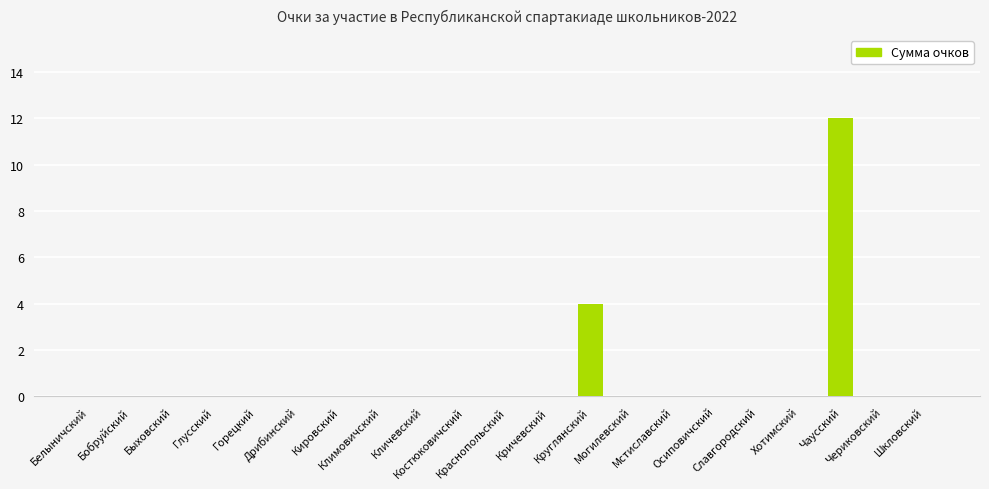

What is the maximum value shown in the chart?

12